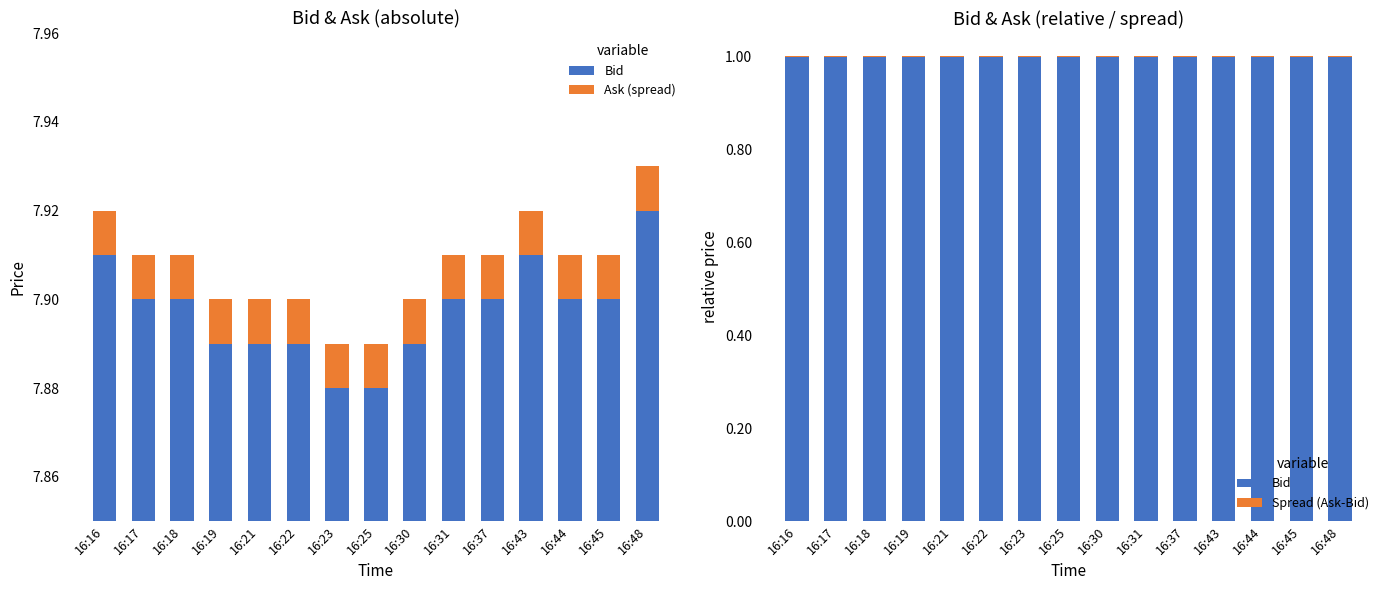

What is the sum of the Bid values at 16:37 and 16:22?

2.0